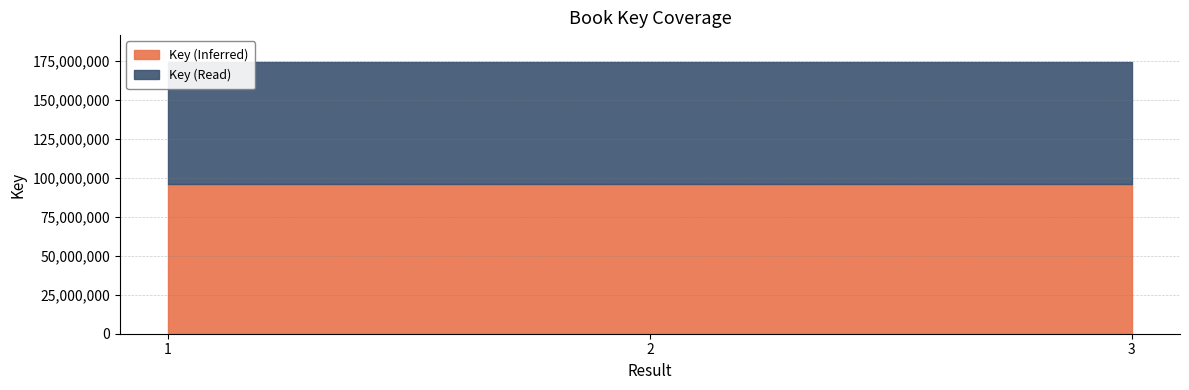

Rank the categories by value from highest to lowest.

2, 1, 3